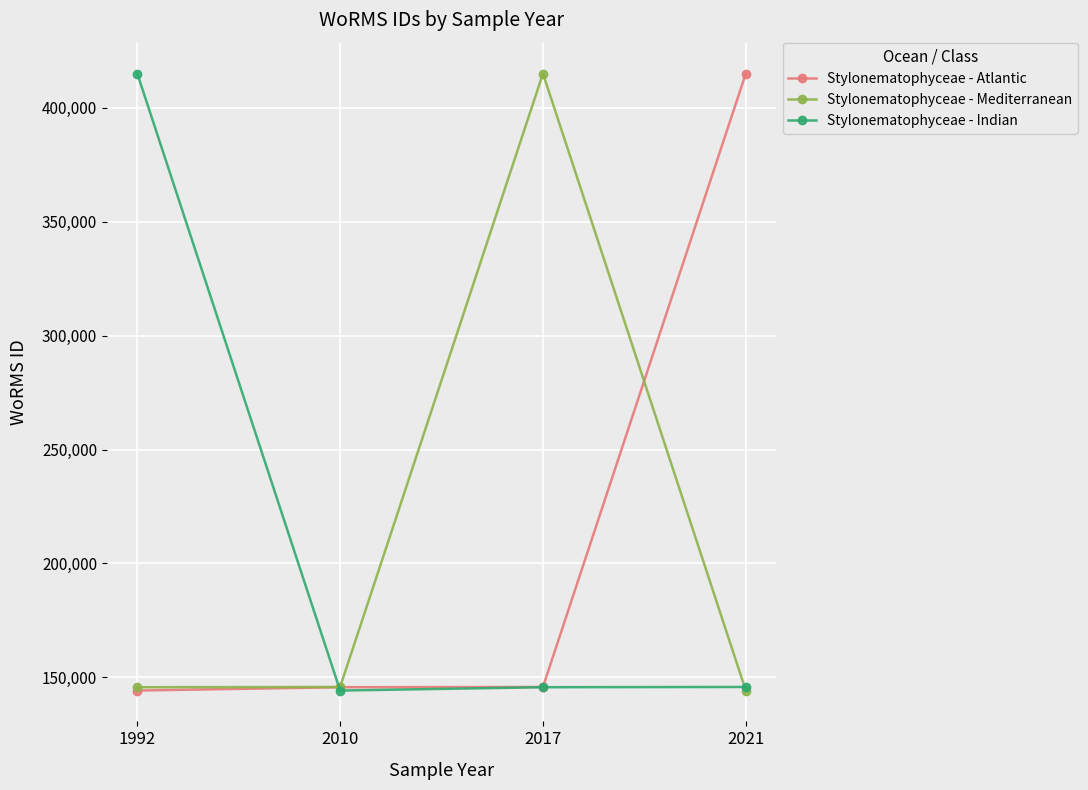

Is the value of Stylonematophyceae - Indian at 1992 greater than the value of Stylonematophyceae - Atlantic at 1992?

Yes